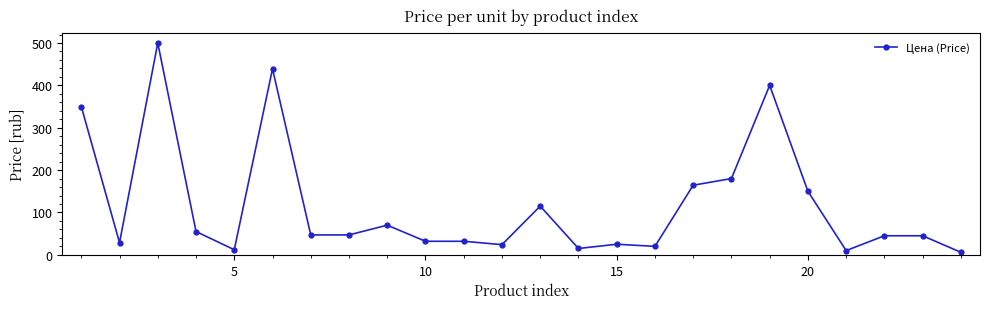

What is the sum of all values?

2811.8